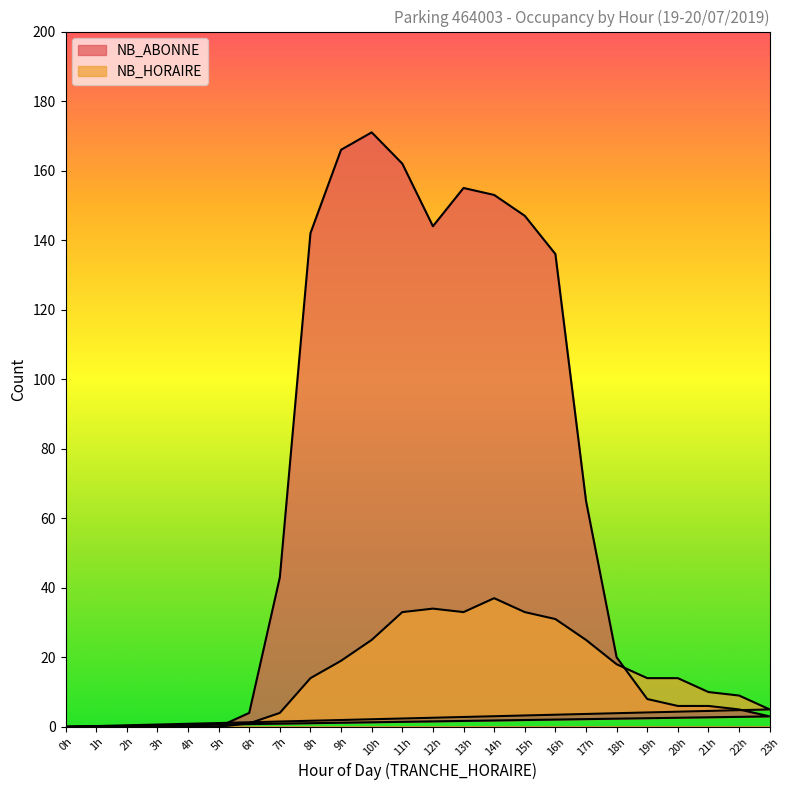

Rank the series by their maximum value, from lowest to highest.

NB_HORAIRE, NB_ABONNE